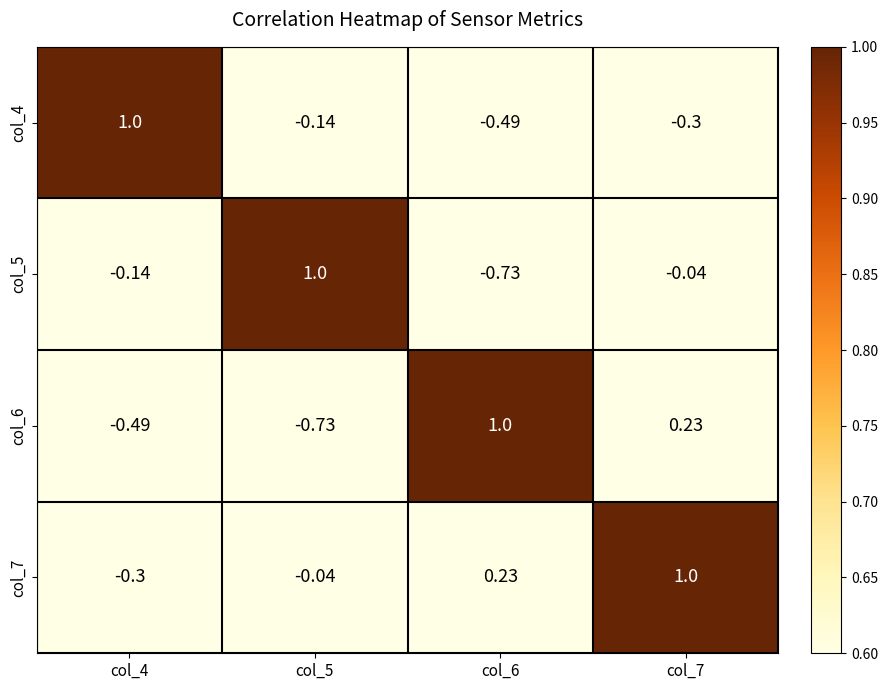

Is the value of col_6 at col_5 greater than the value of col_4 at col_6?

No